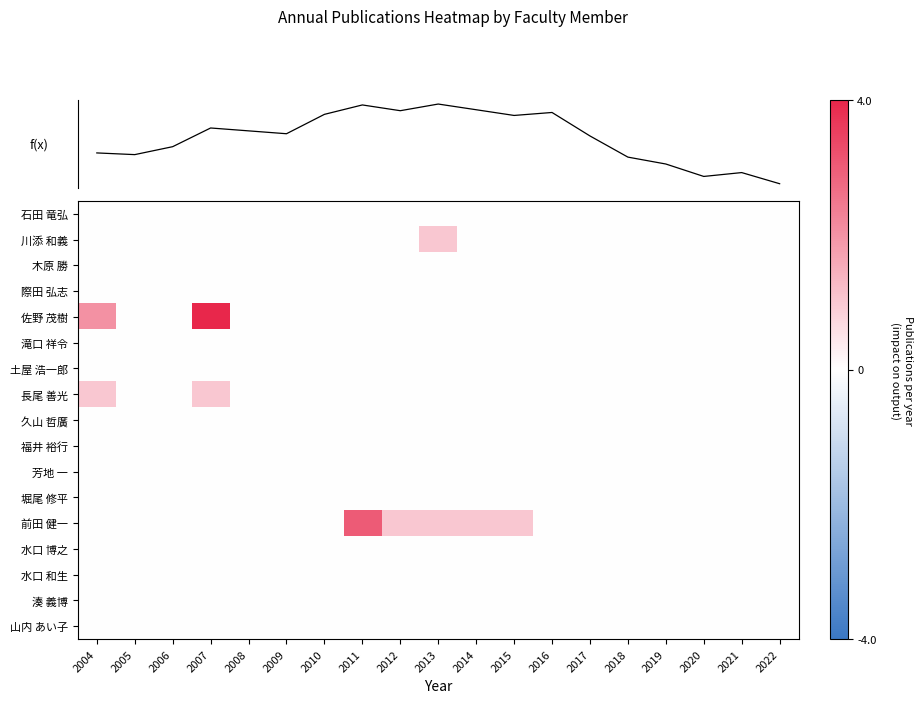

What is the sum of all 川添 和義 values?

1